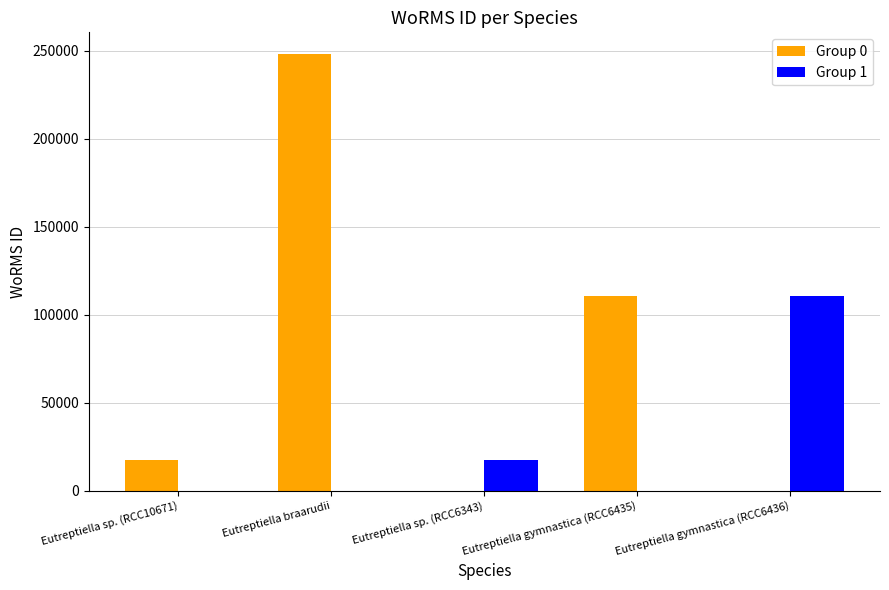

Which category has the highest value in the Group 0 series?

Eutreptiella braarudii